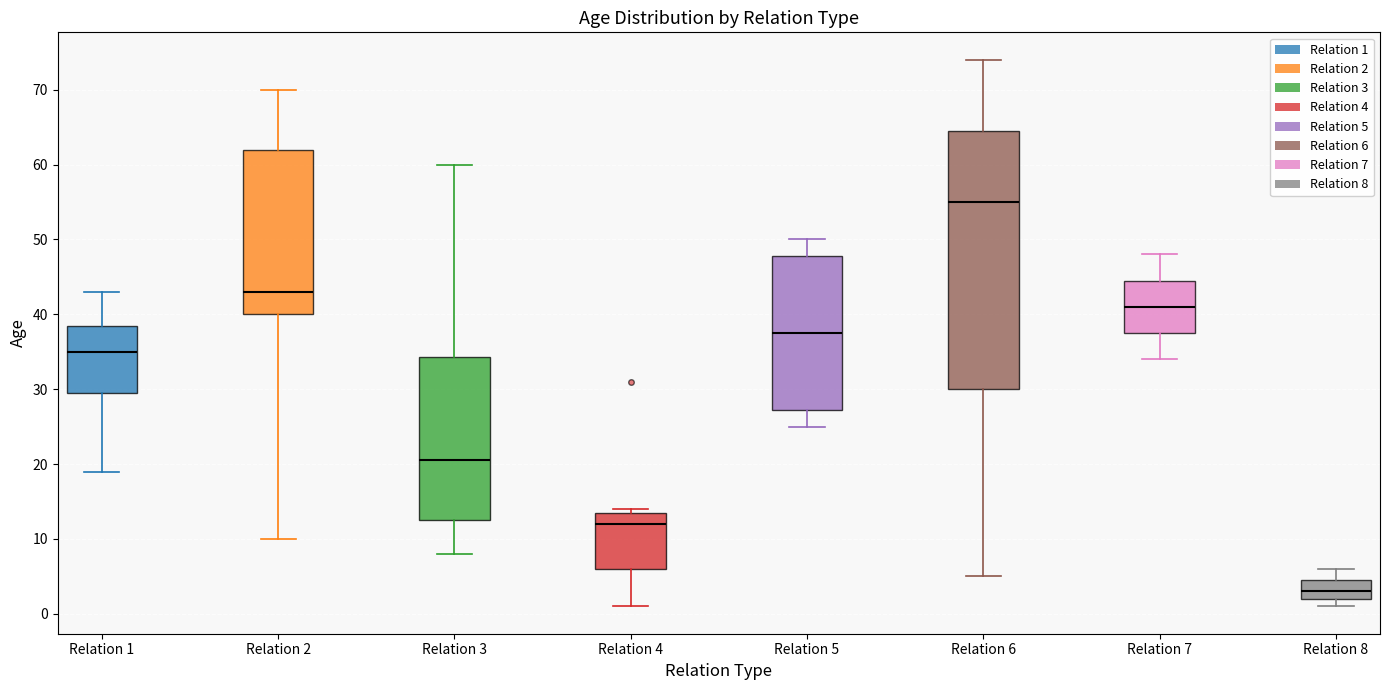

Where does the upper whisker of the box for Relation 5 end on the y-axis? The values are not printed on the chart, so give them approximately, as read against the axis.

50